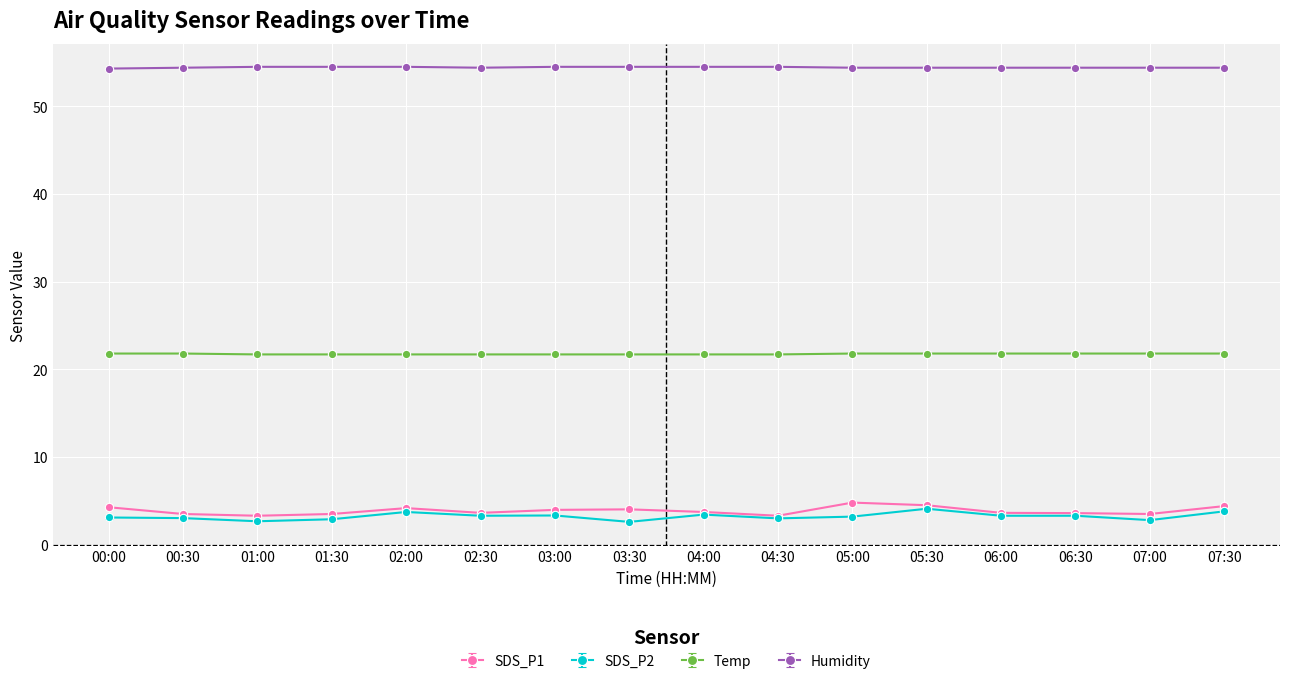

The SDS_P2 series shows 3.3 at 03:00. True or false?

True